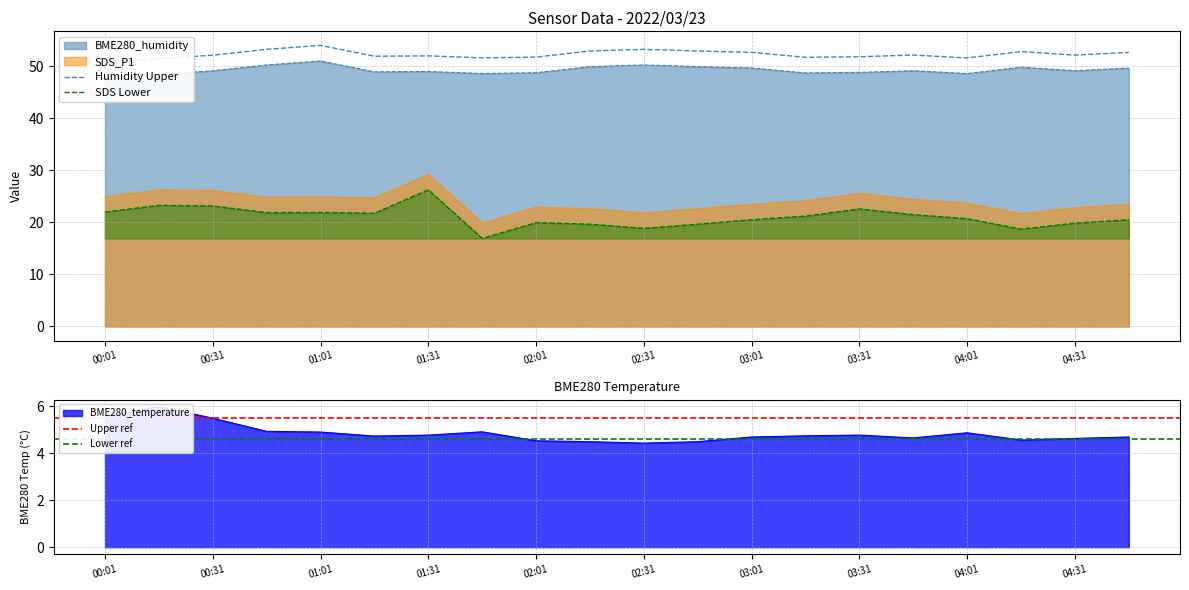

What is the sum of all BME280_temperature values?

96.9